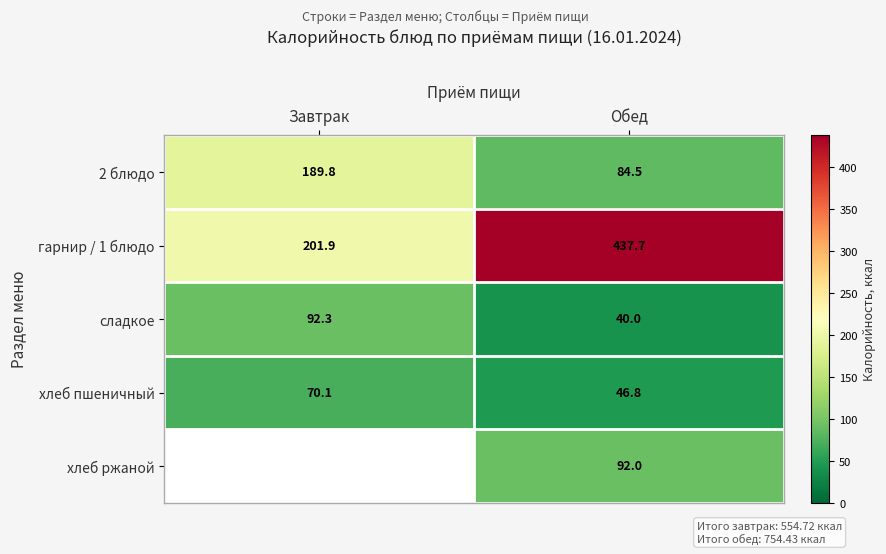

At which category is the sum across all series the highest?

Обед